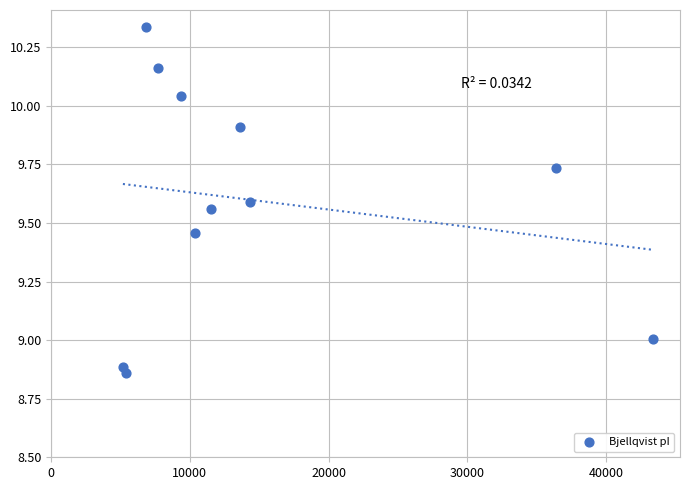

What is the average X value?

14919.8